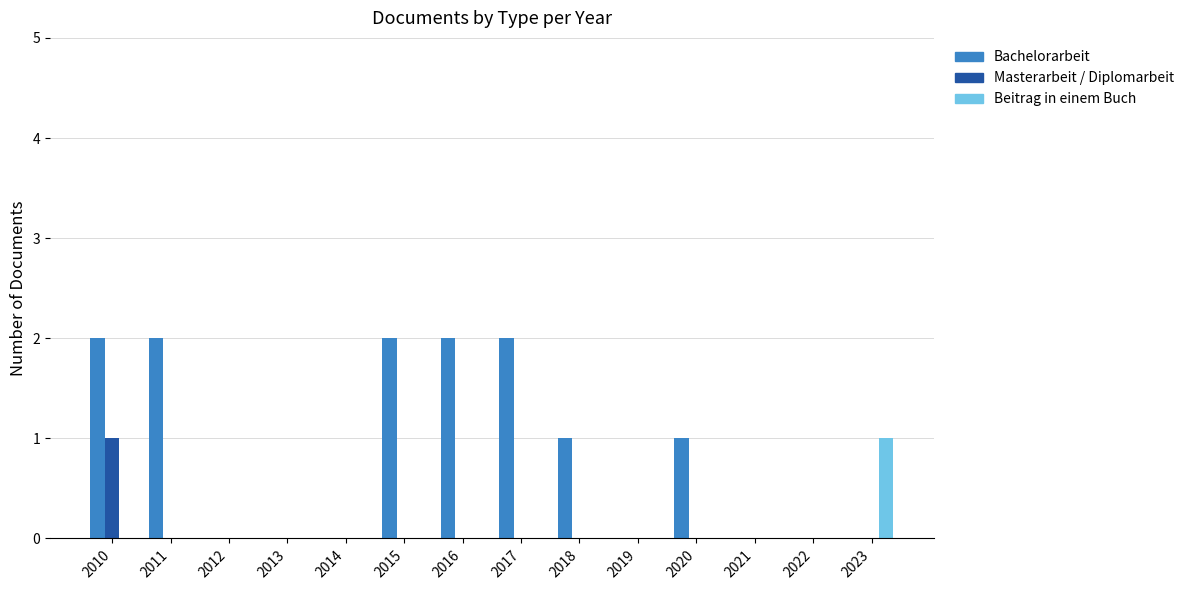

The value of Beitrag in einem Buch at 2022 is -1. True or false?

False